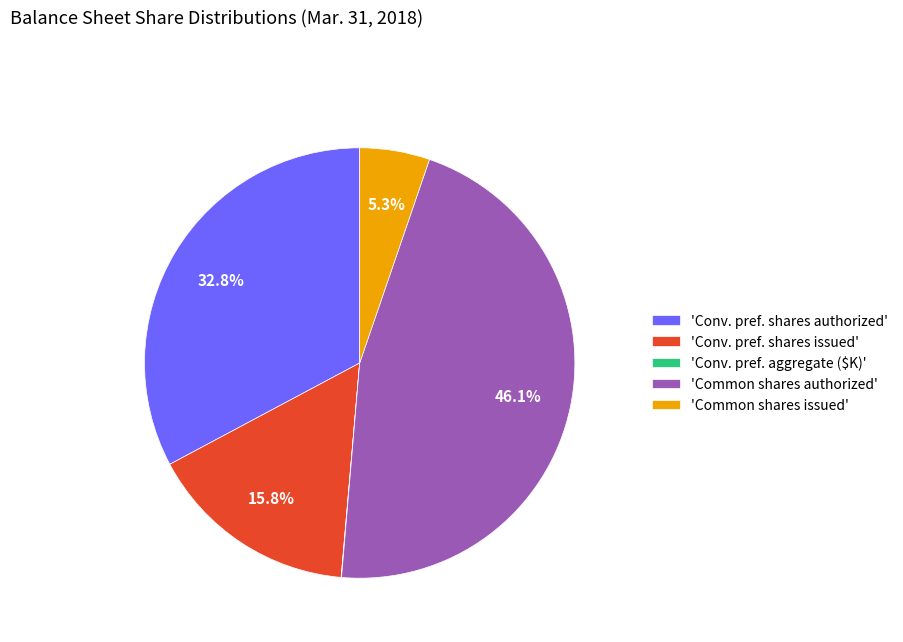

What is the ratio of the value at 'Conv. pref. shares issued' to the value at 'Common shares authorized'?

0.3